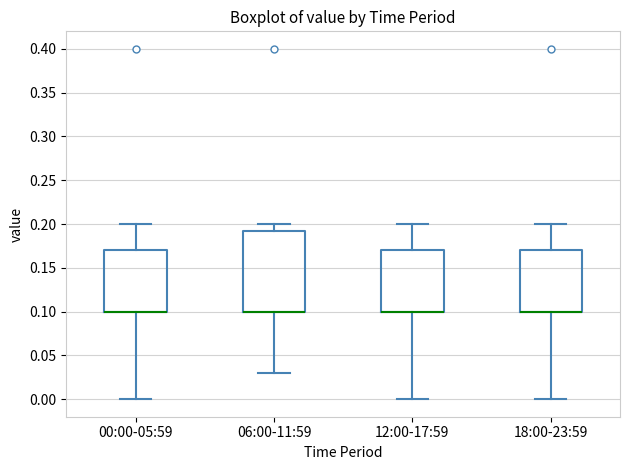

Where does the lower whisker of the box for 18:00-23:59 end on the y-axis? The values are not printed on the chart, so give them approximately, as read against the axis.

0.000